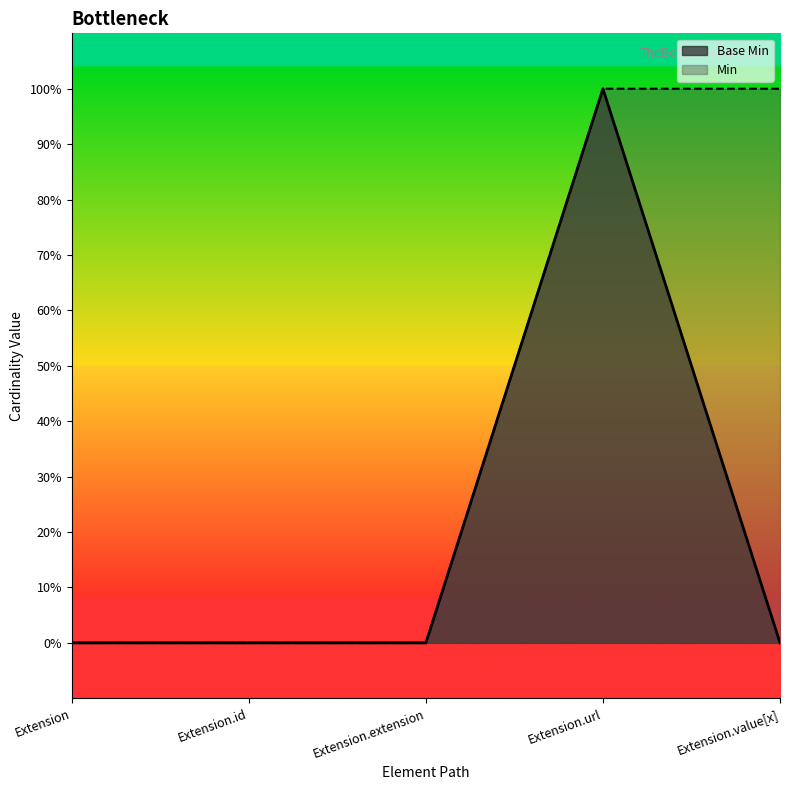

Count the number of categories in the chart.

5